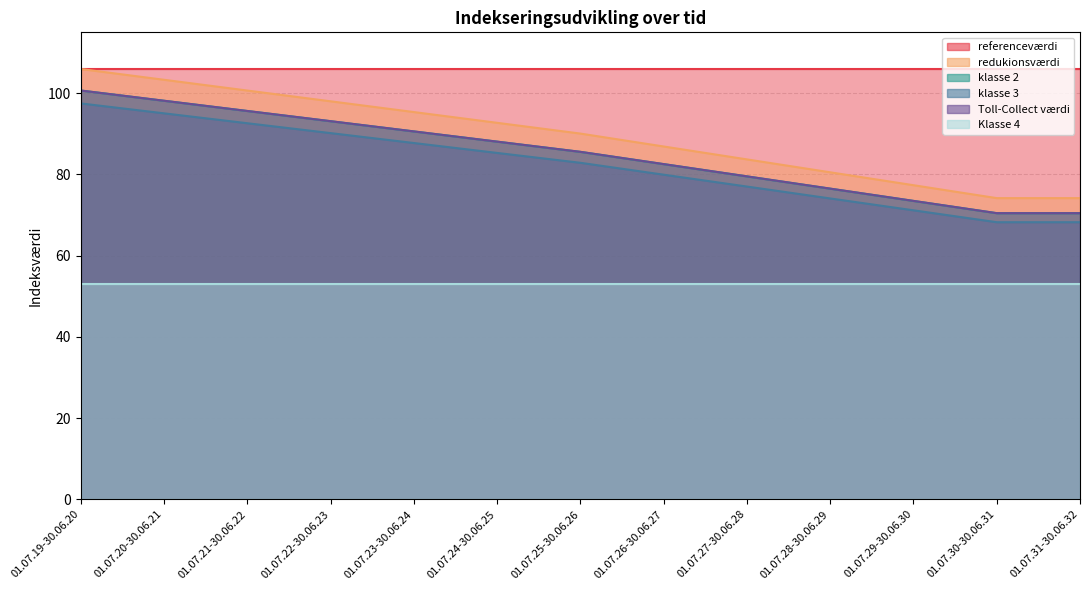

Which series has the largest total across all categories?

referenceværdi